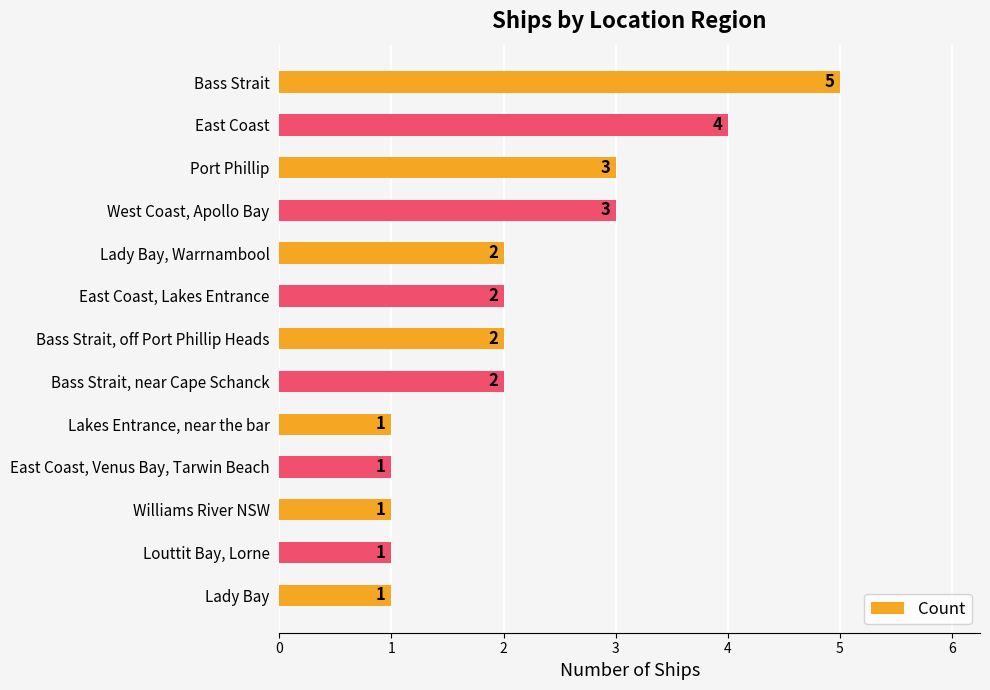

Reading bottom to top, what are all the values shown in this chart?

Lady Bay=1	Louttit Bay, Lorne=1	Williams River NSW=1	East Coast, Venus Bay, Tarwin Beach=1	Lakes Entrance, near the bar=1	Bass Strait, near Cape Schanck=2	Bass Strait, off Port Phillip Heads=2	East Coast, Lakes Entrance=2	Lady Bay, Warrnambool=2	West Coast, Apollo Bay=3	Port Phillip=3	East Coast=4	Bass Strait=5